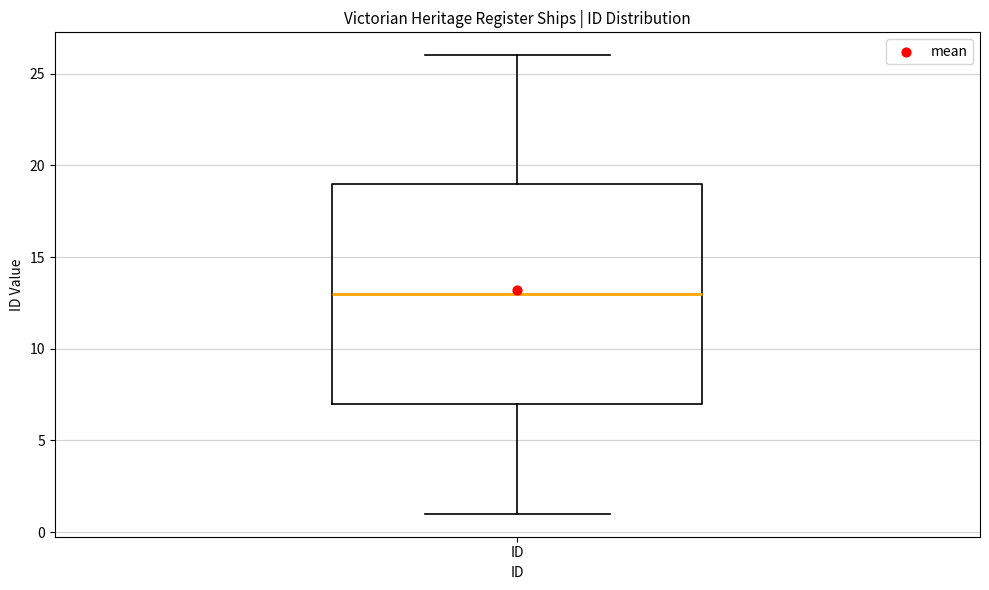

Where is the upper edge of the box for ID on the y-axis? The values are not printed on the chart, so give them approximately, as read against the axis.

19